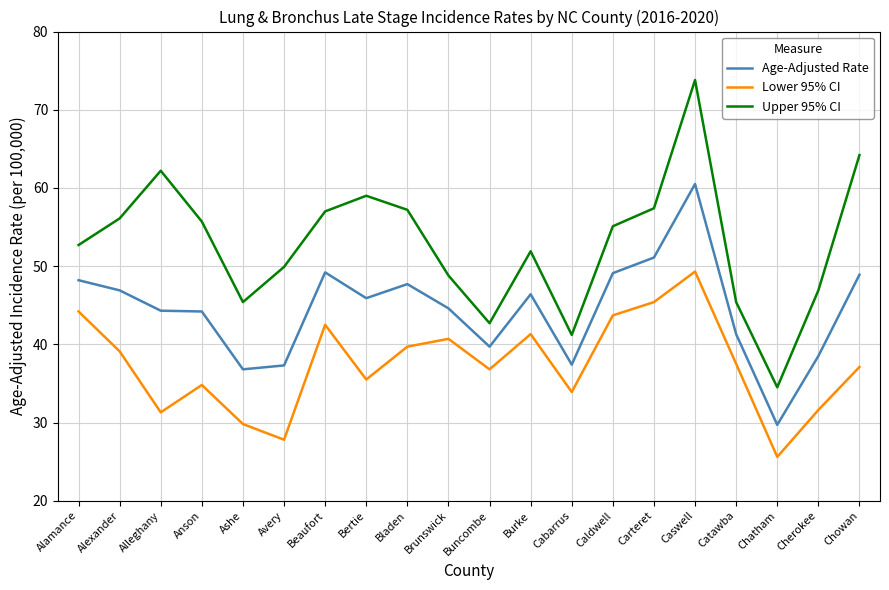

Rank the series by their average value, from highest to lowest.

Upper 95% CI, Age-Adjusted Rate, Lower 95% CI